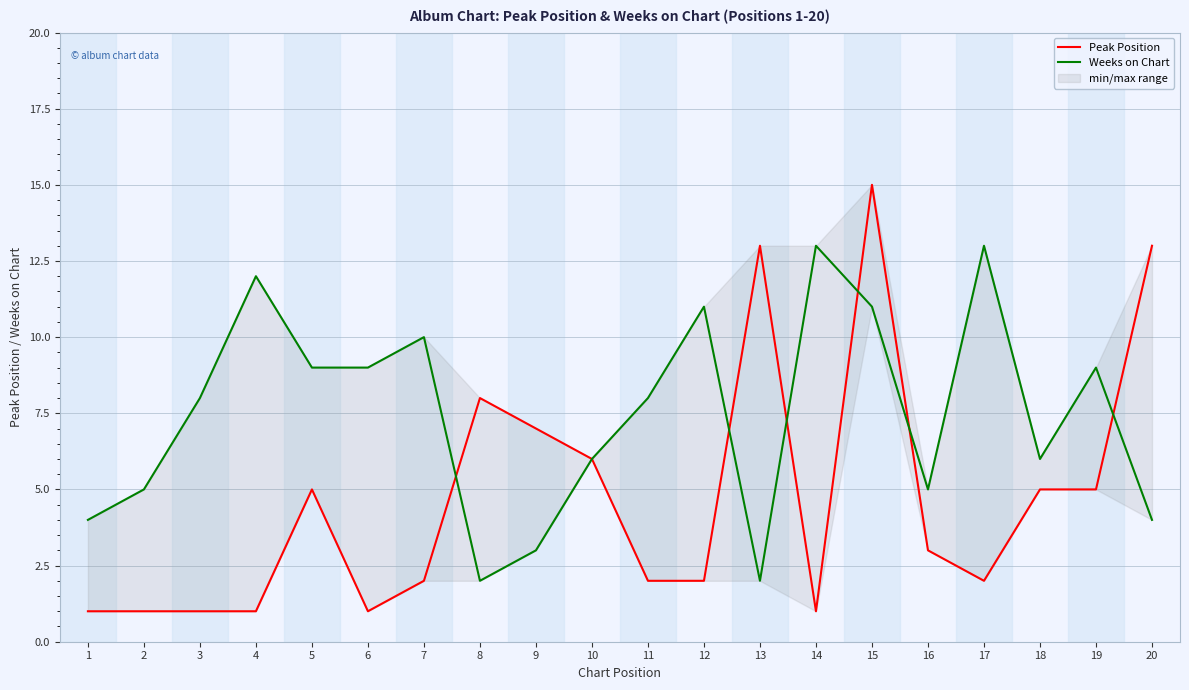

At which category does Weeks on Chart reach its first local valley?

8